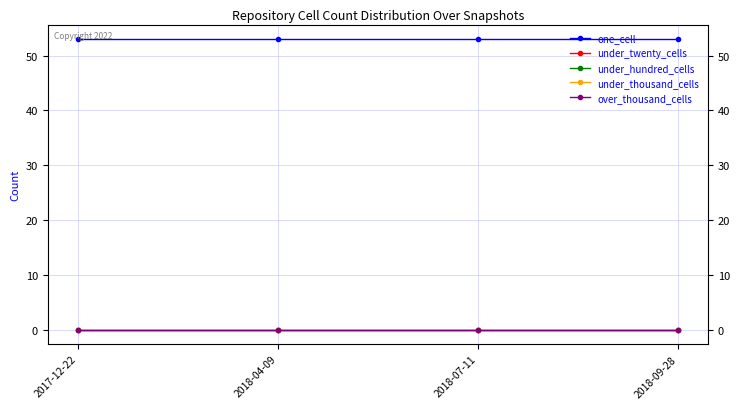

What is the label of the 2nd point from the right?

2018-07-11